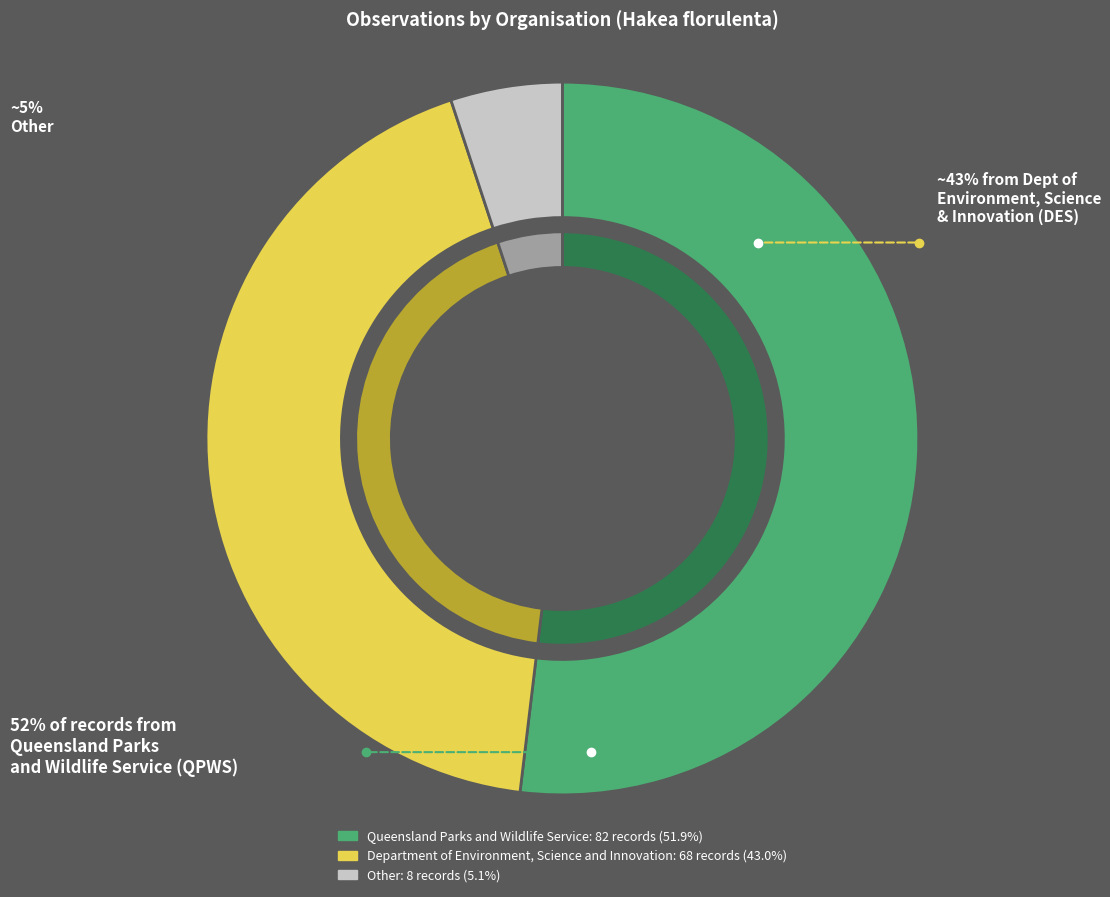

Rank the categories by value from lowest to highest.

Other, Department of Environment, Science and Innovation, Queensland Parks and Wildlife Service